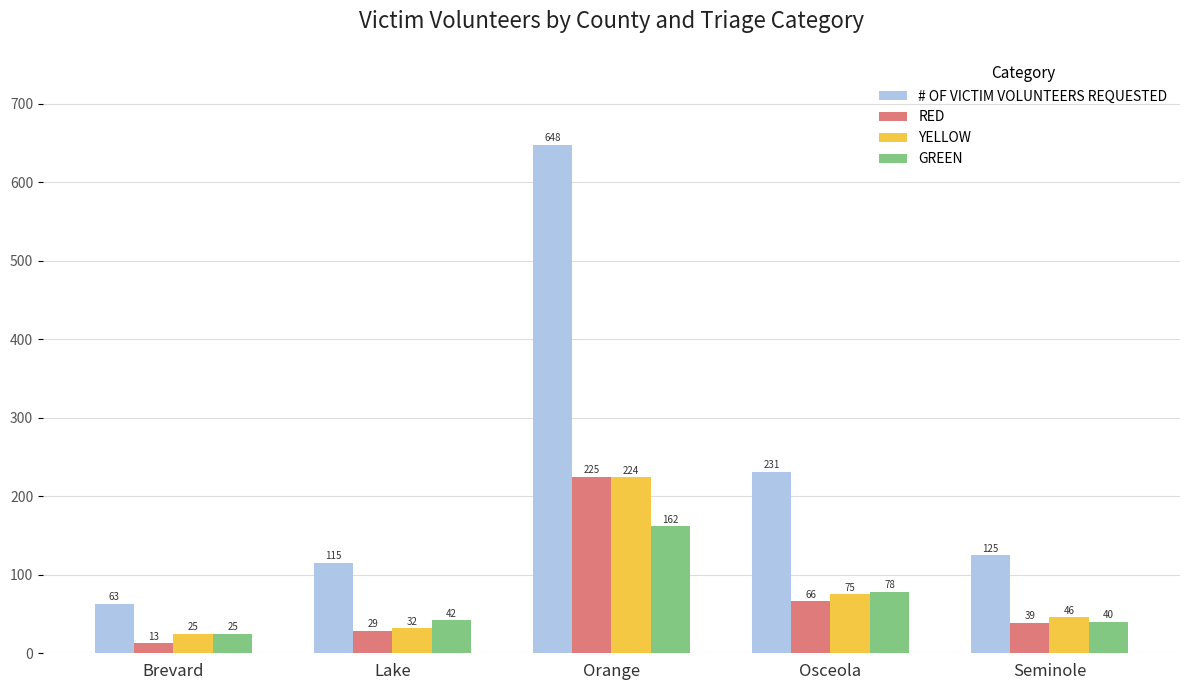

Reading left to right, extract all data points from this chart.

# OF VICTIM VOLUNTEERS REQUESTED: Brevard=63	Lake=115	Orange=648	Osceola=231	Seminole=125
RED: Brevard=13	Lake=29	Orange=225	Osceola=66	Seminole=39
YELLOW: Brevard=25	Lake=32	Orange=224	Osceola=75	Seminole=46
GREEN: Brevard=25	Lake=42	Orange=162	Osceola=78	Seminole=40